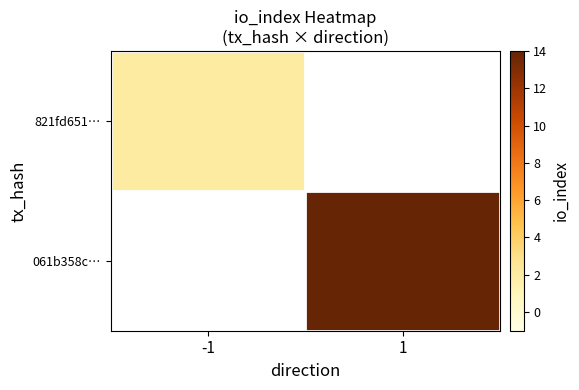

How many data points does each series have?

2